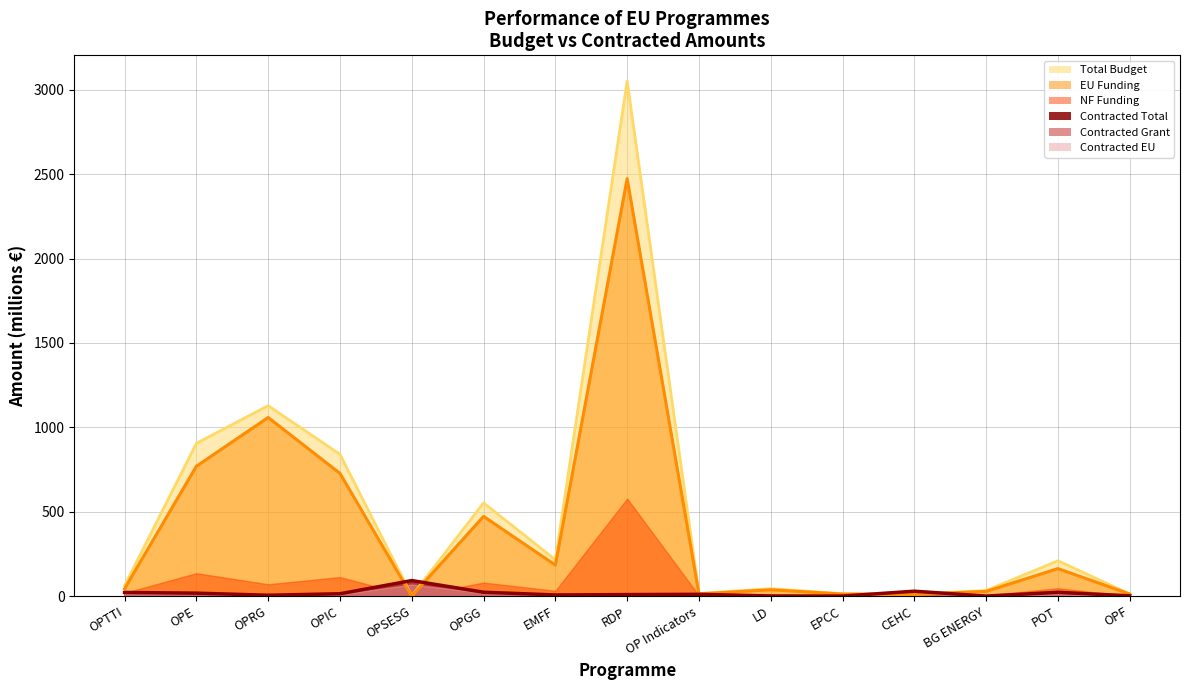

At how many categories does at least one series exceed 2527?

1